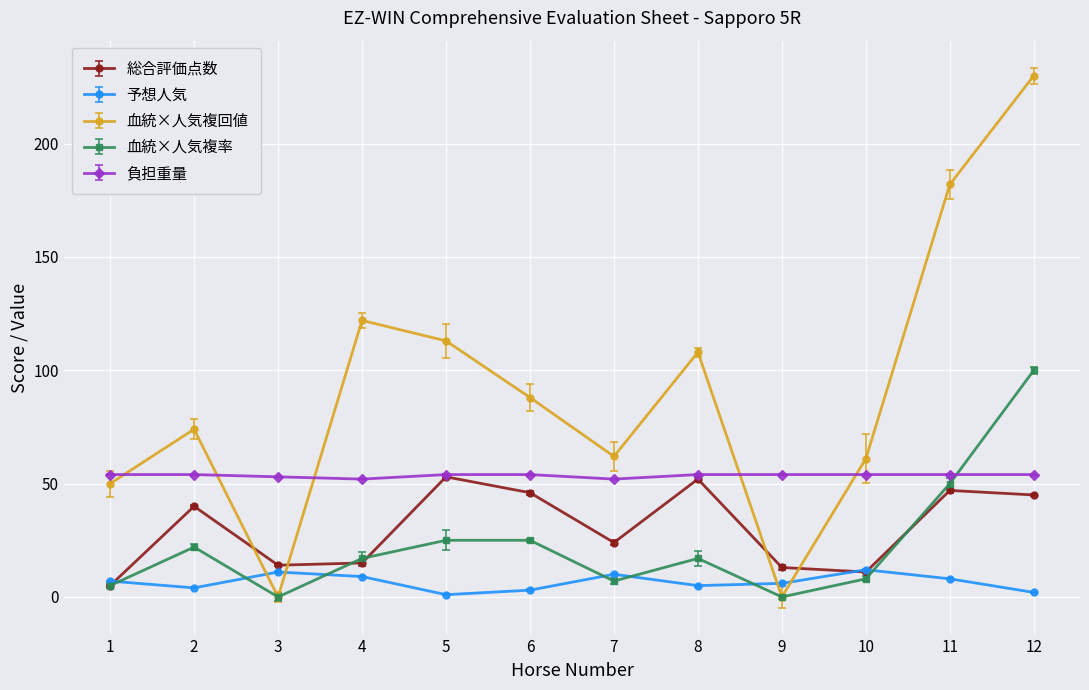

The 総合評価点数 series shows 71 at 8. True or false?

False